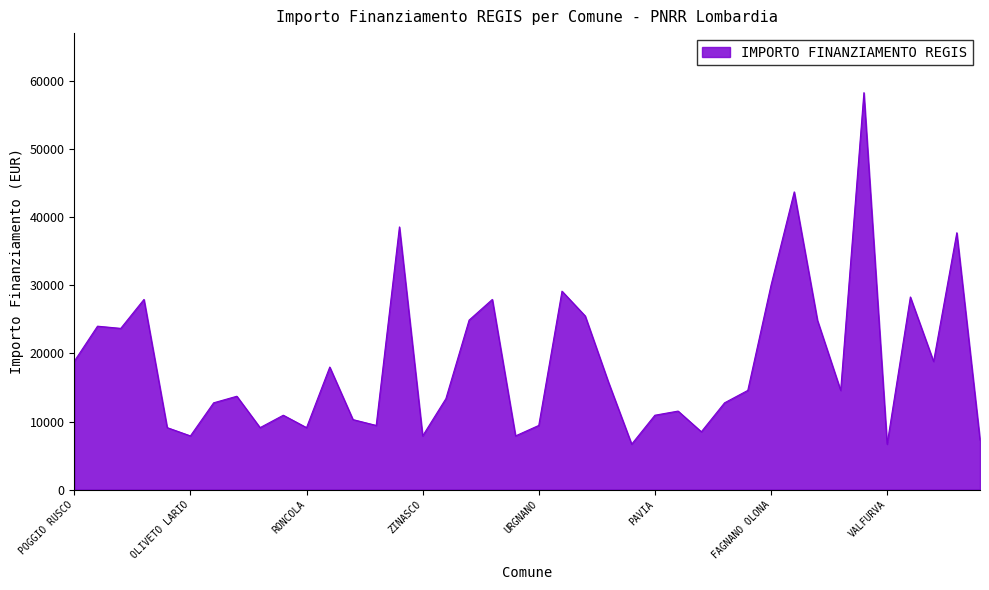

What is the maximum value shown in the chart?

58272